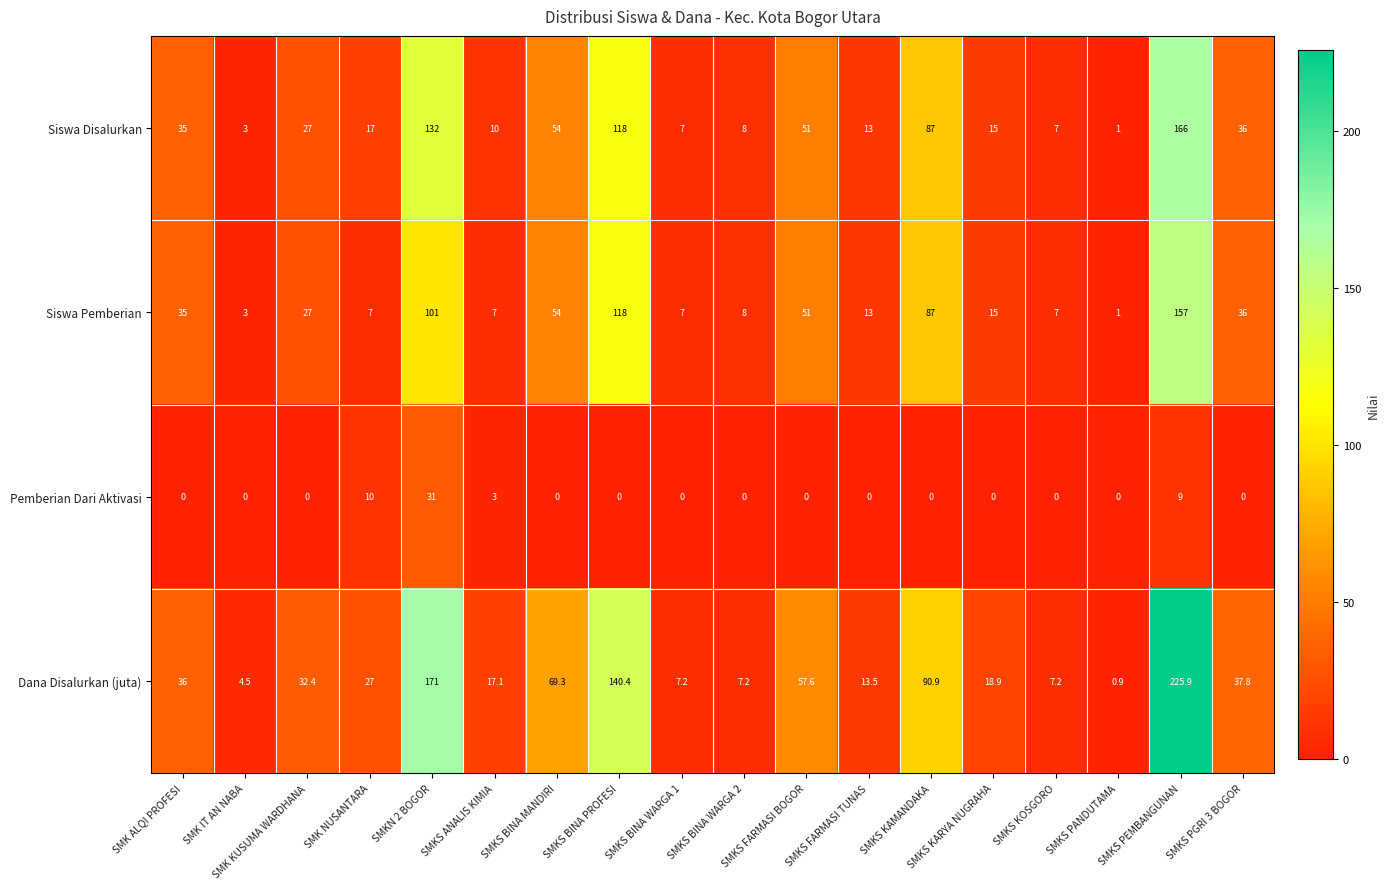

How many series are shown in this chart?

4